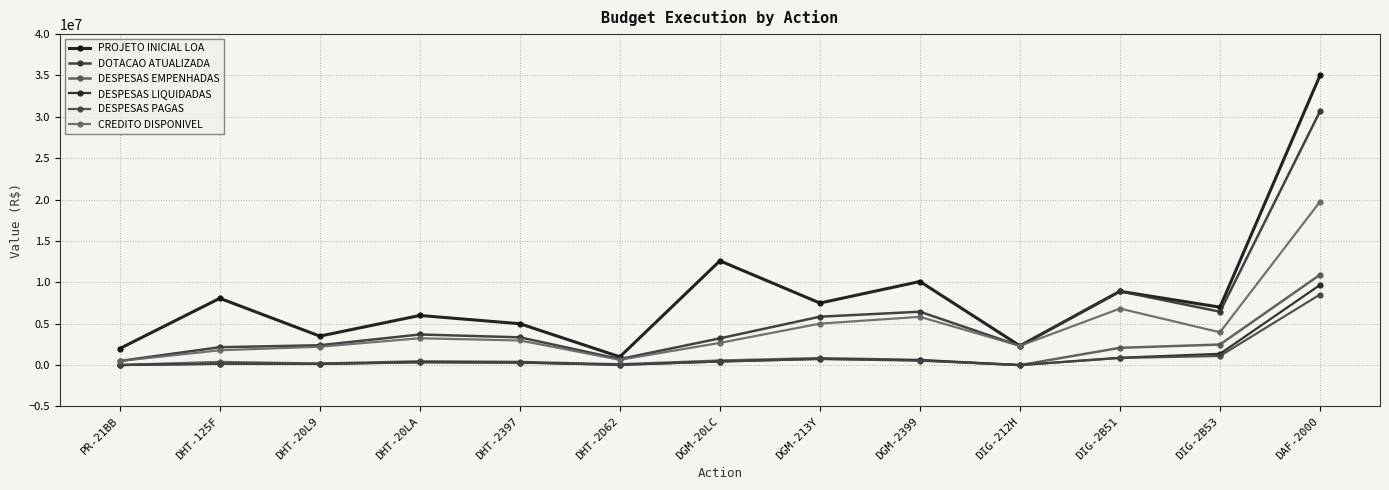

Rank the series at DHT-2397 from highest to lowest value.

PROJETO INICIAL LOA, DOTACAO ATUALIZADA, CREDITO DISPONIVEL, DESPESAS EMPENHADAS, DESPESAS LIQUIDADAS, DESPESAS PAGAS